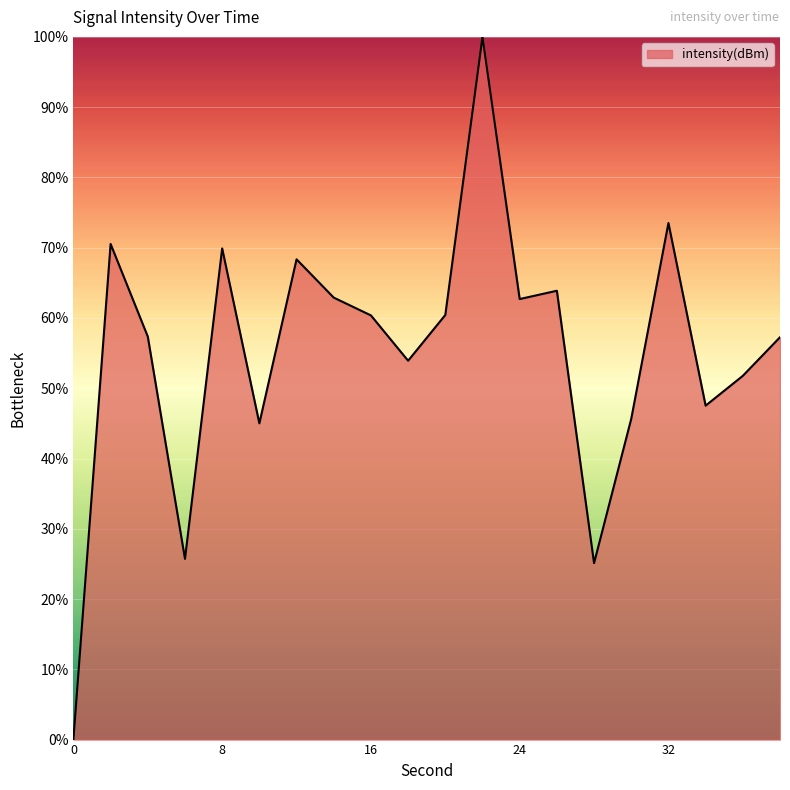

What is the greatest value displayed?

100.0